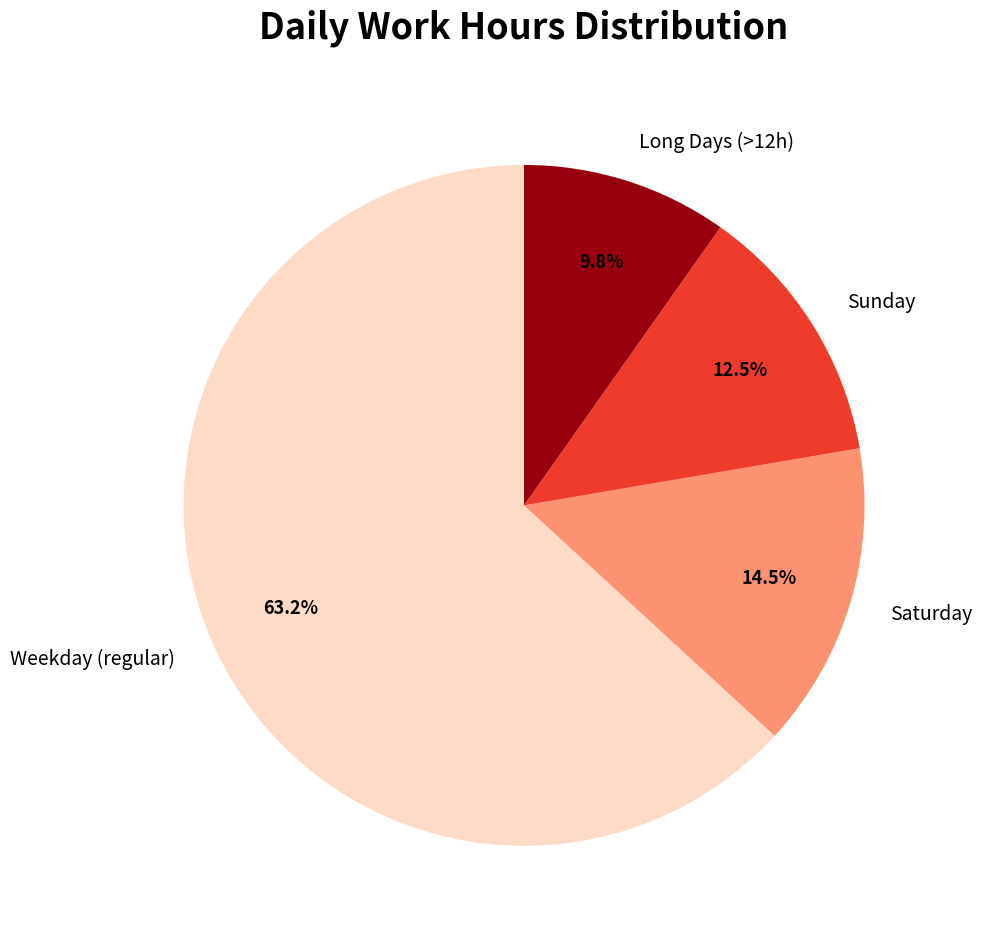

How many slices are in this pie chart?

4